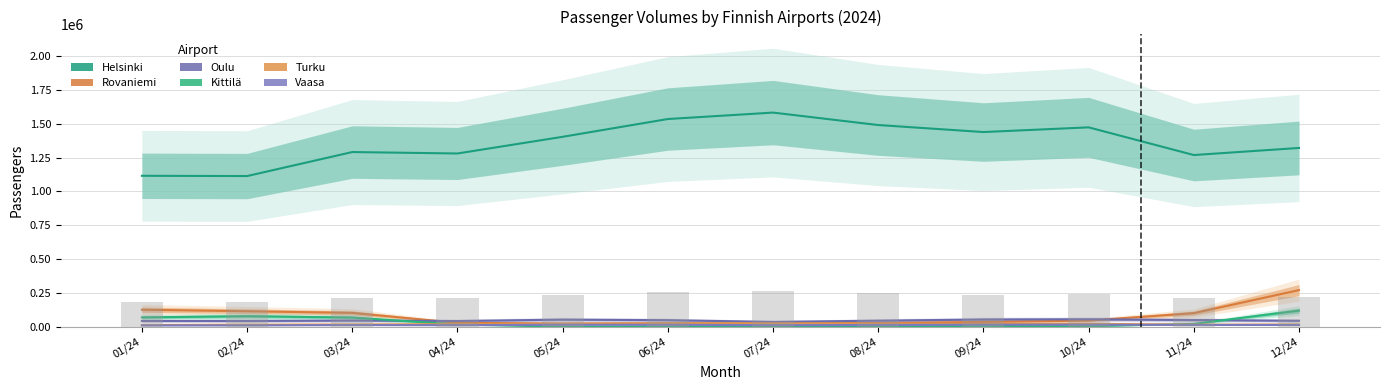

Between 03/24 and 05/24, which series saw the biggest shift?

Helsinki